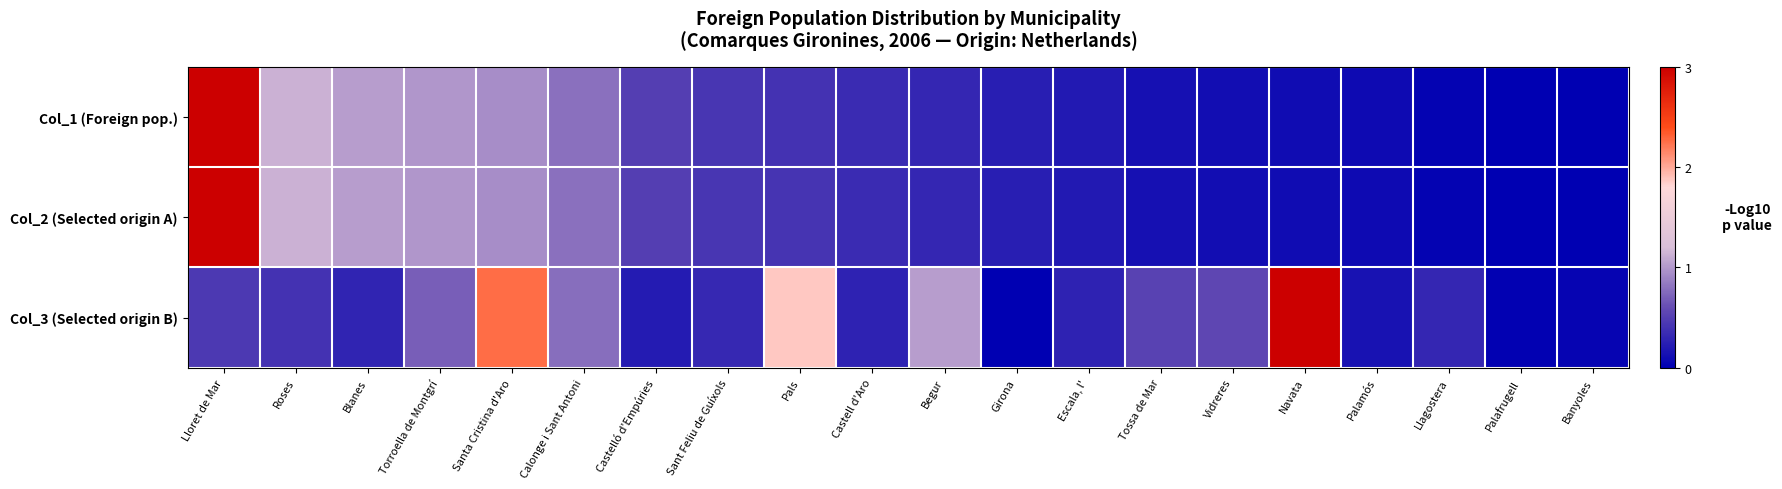

How many data points does each series have?

20